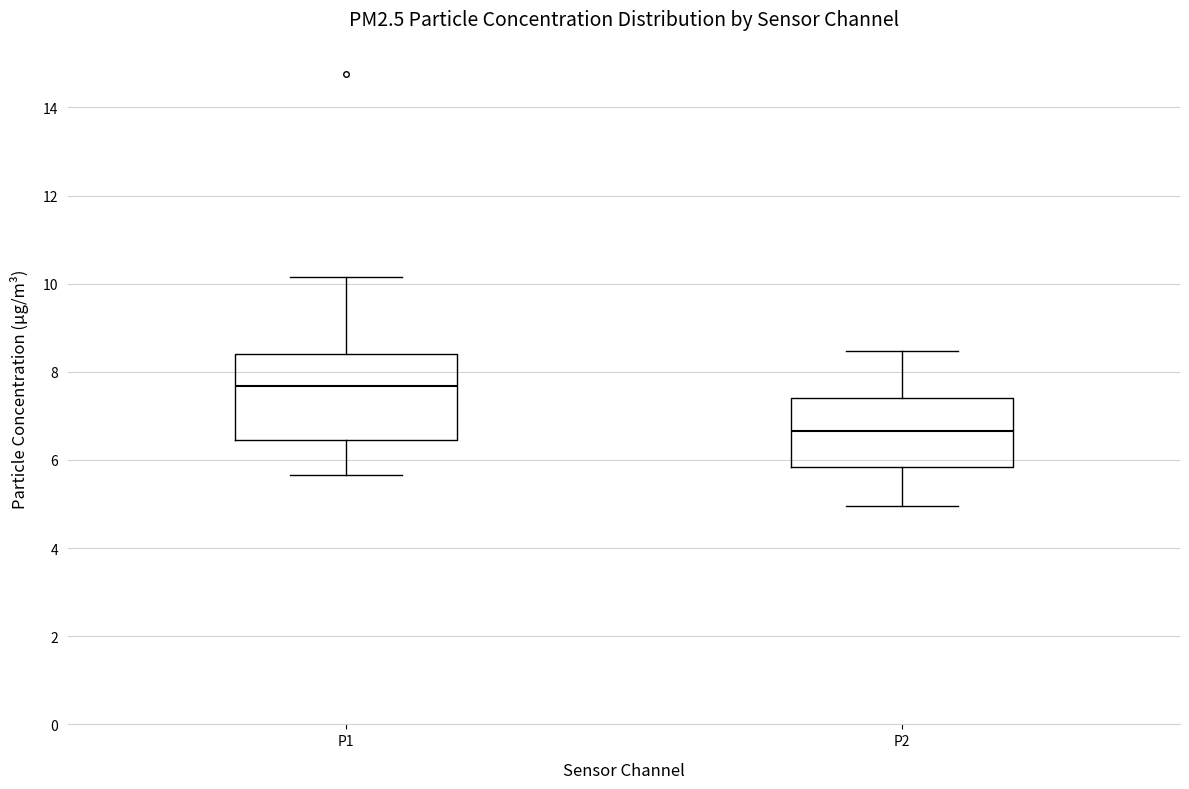

Reading left to right, transcribe this box plot: for each box, give where its median line is, the range the box spans, and where its two whiskers end, as read against the y-axis. The values are not printed on the chart, so give them approximately, as read against the axis.

P1: median 7.6, box 6.4 to 8.4, whiskers 5.6 to 10.2
P2: median 6.6, box 5.8 to 7.4, whiskers 5.0 to 8.4